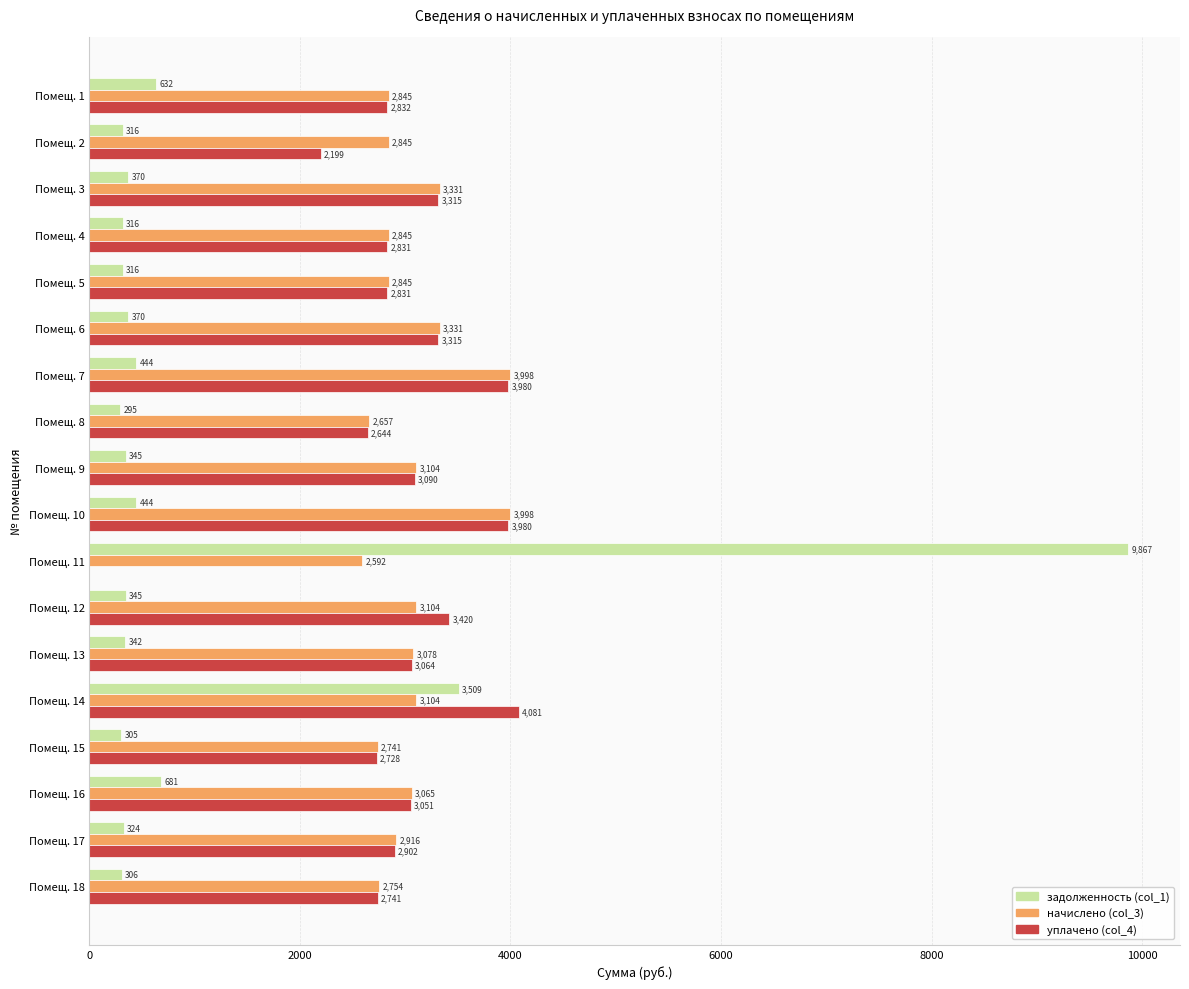

The уплачено (col_4) series shows 0.0 at Помещ. 11. True or false?

True